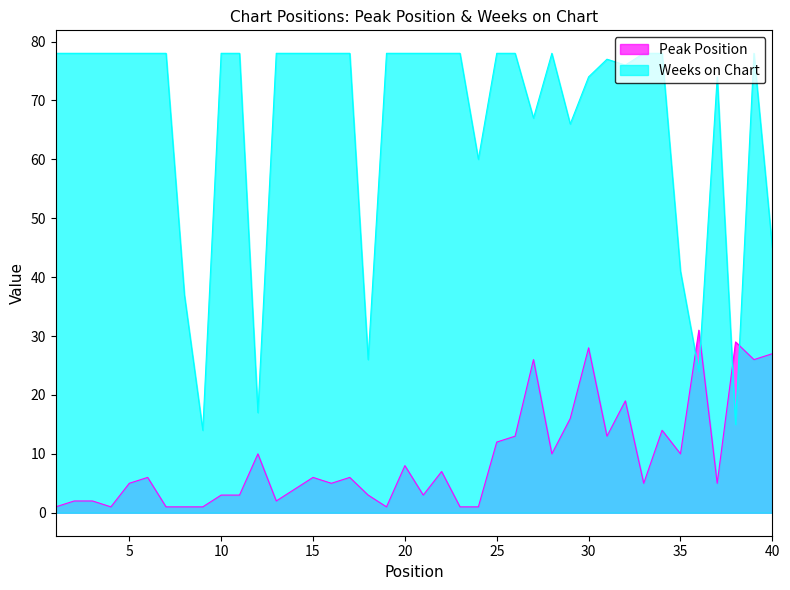

Reading left to right, extract all data points from this chart.

Peak Position: 1	2	2	1	5	6	1	1	1	3	3	10	2	4	6	5	6	3	1	8	3	7	1	1	12	13	26	10	16	28	13	19	5	14	10	31	5	29	26	27
Weeks on Chart: 78	78	78	78	78	78	78	37	14	78	78	17	78	78	78	78	78	26	78	78	78	78	78	60	78	78	67	78	66	74	77	76	78	78	41	24	74	15	78	45